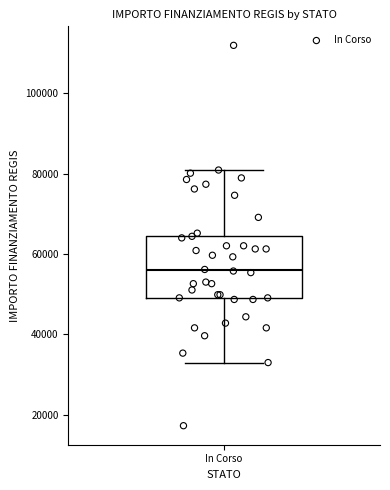

Transcribe this box plot: give where the median line is, the range the box spans, and where the two whiskers end, as read against the y-axis. The values are not printed on the chart, so give them approximately, as read against the axis.

median 56000, box 50000 to 64000, whiskers 32000 to 80000